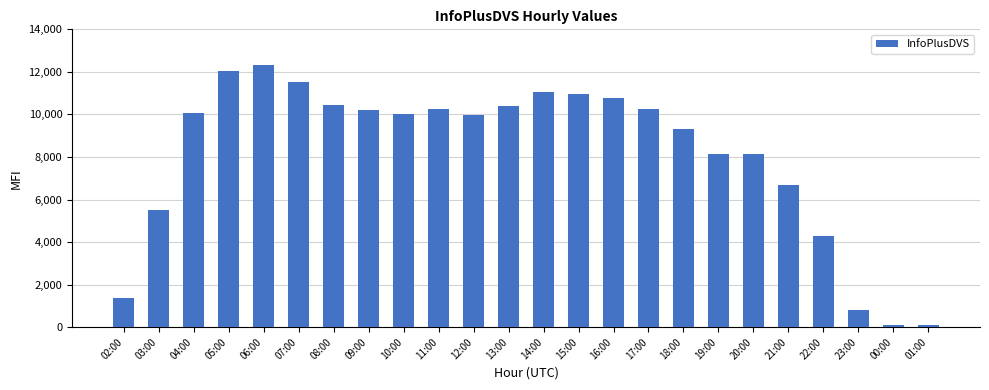

What is the maximum value shown in the chart?

12321